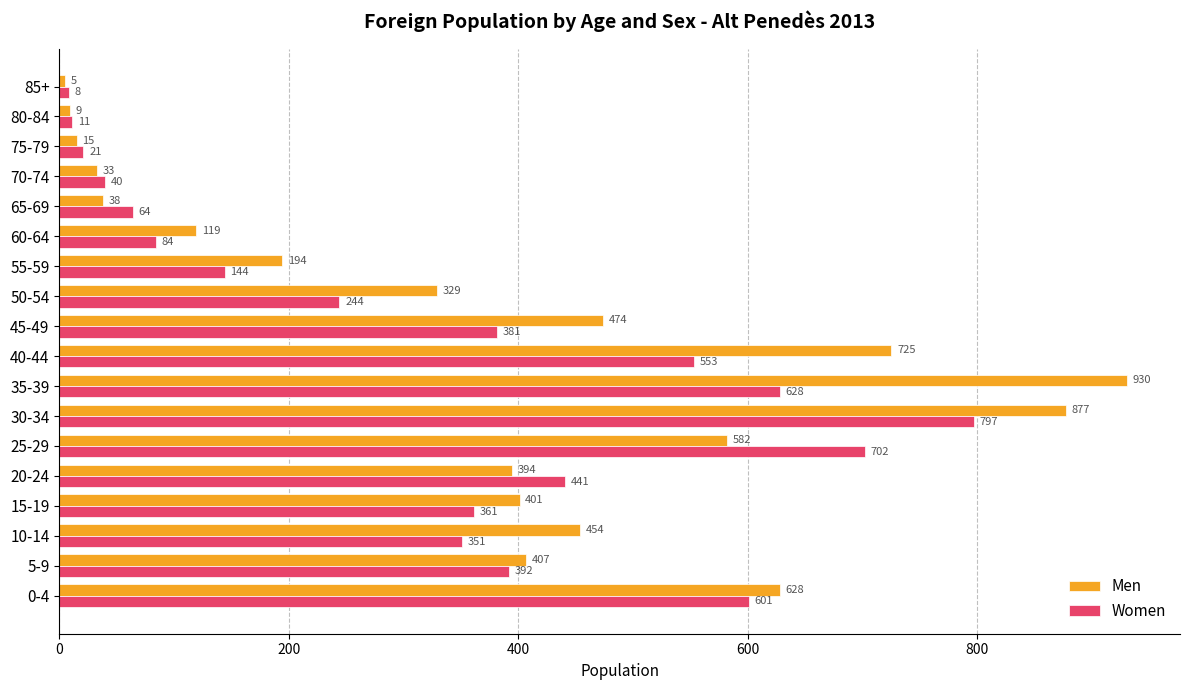

Rank the series by their average value, from highest to lowest.

Men, Women